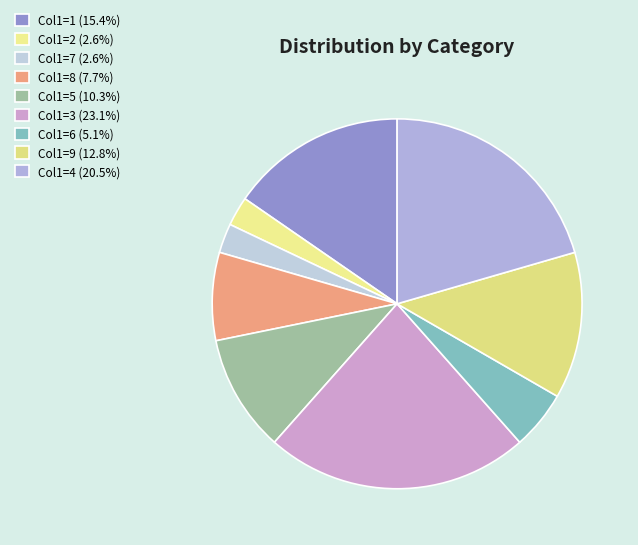

How many slices are in this pie chart?

9